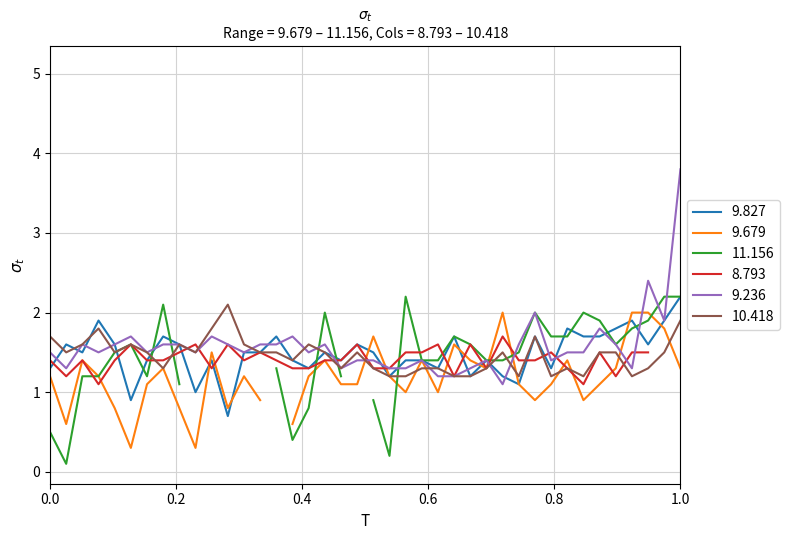

The value of 9.827 at 2002/11/07 03:15 is 0.7. True or false?

False